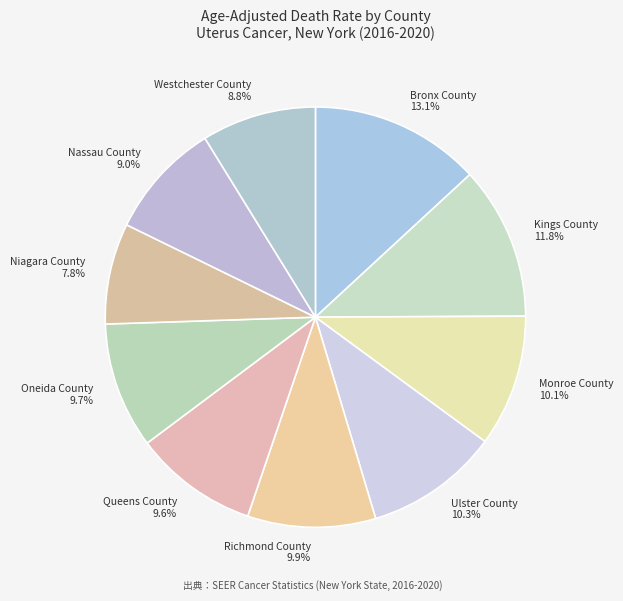

Which category has the biggest portion of the pie?

Bronx County